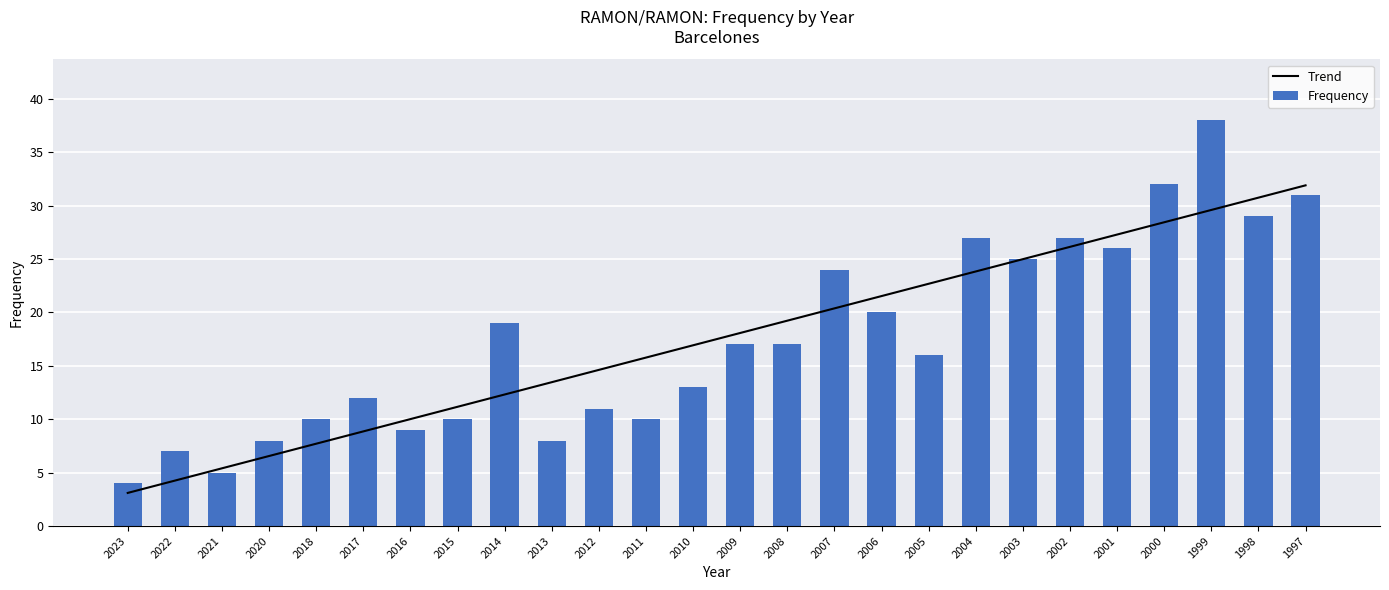

At which label does Trend first exceed 18?

2009